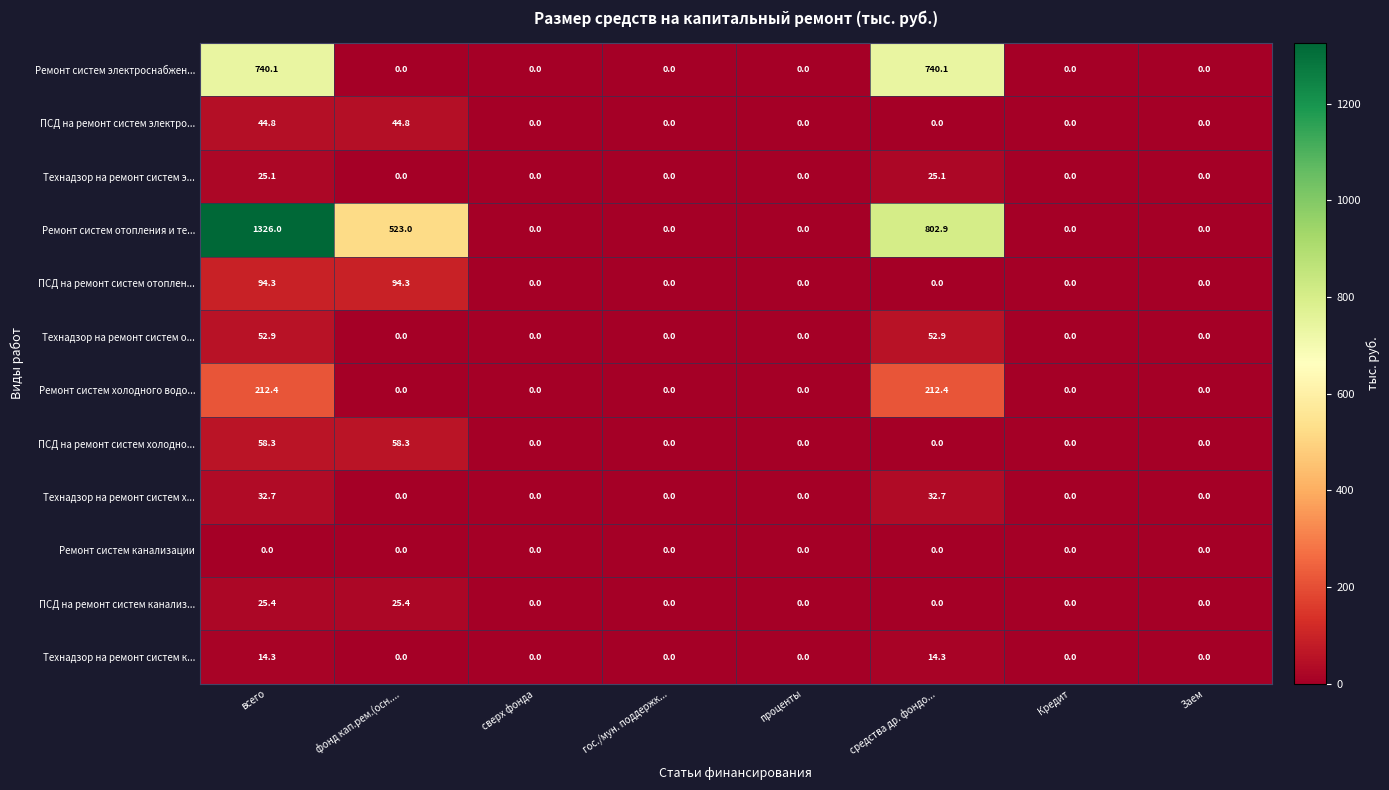

What is the total value across all series at фонд кап.рем.(осн....?

745.8